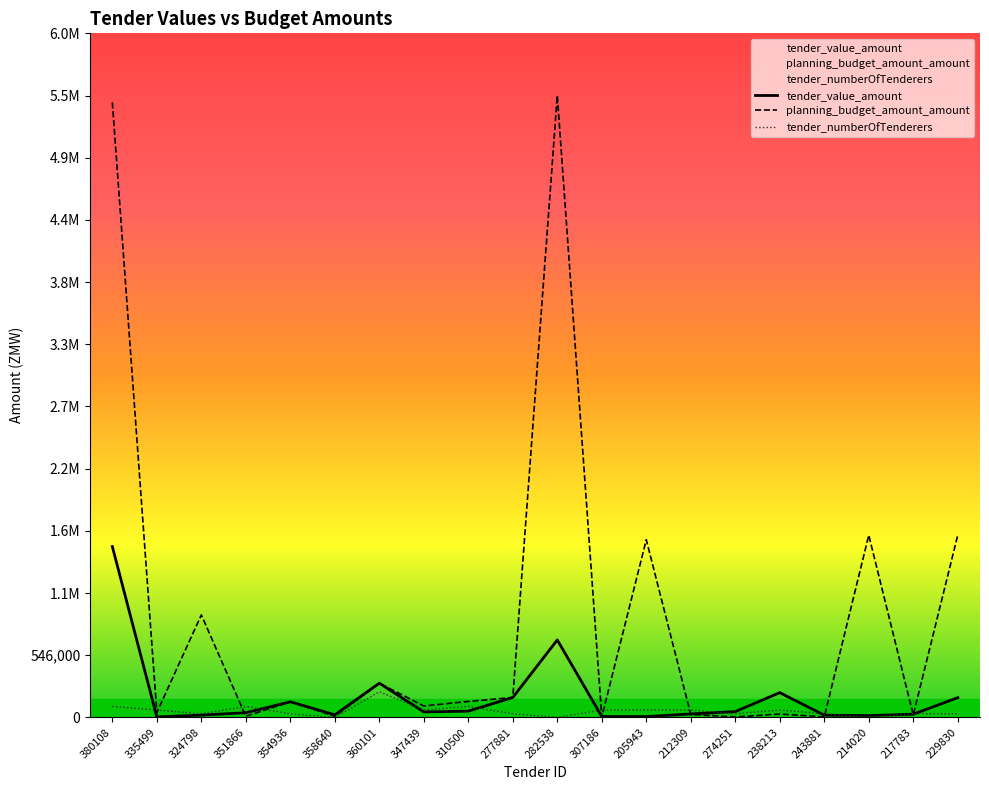

What is the sum of the tender_numberOfTenderers values at 277881 and 335499?

96414.8